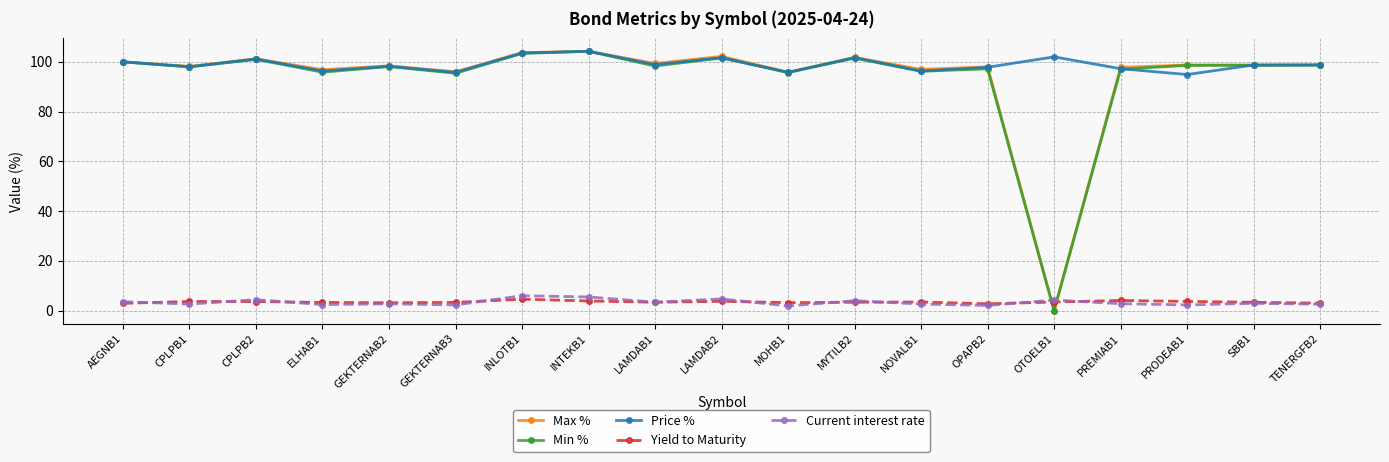

What is the value of the Price % point at the 9th from the left?

98.9